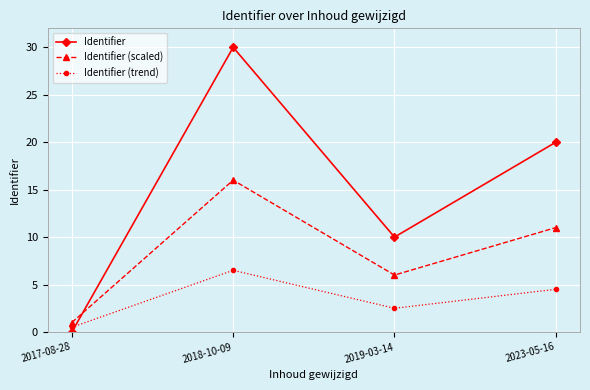

Does the chart have visible grid lines?

Yes